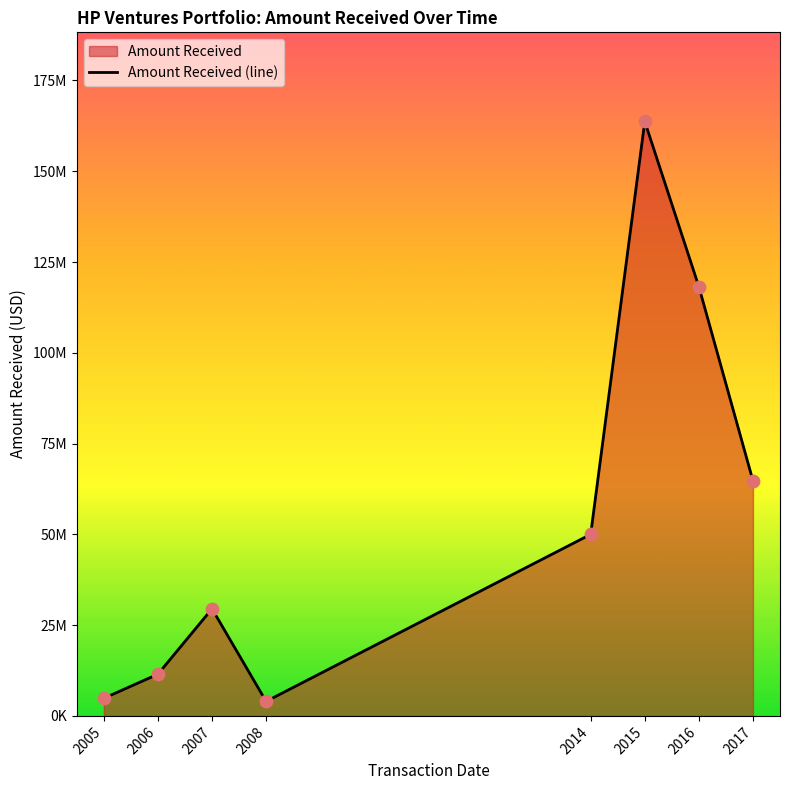

Between 2005 and 2017, which is larger?

2017